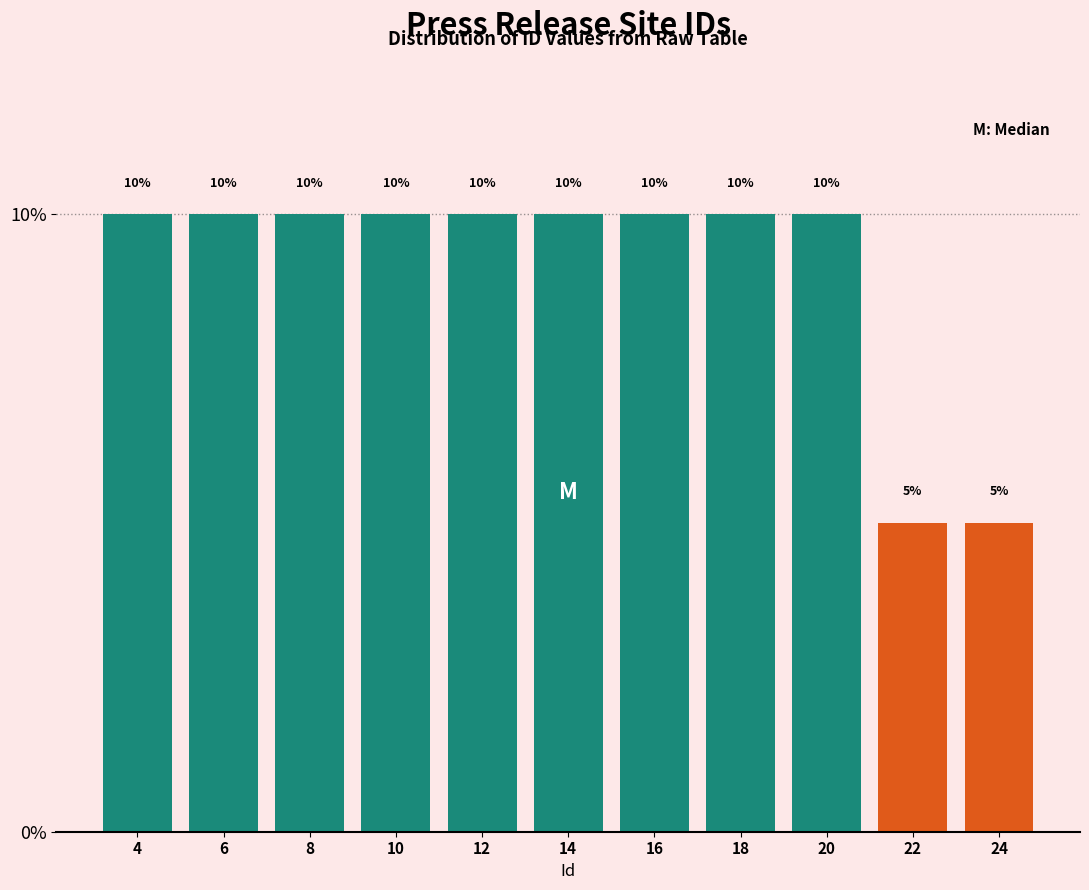

Reading right to left, extract all data points from this chart.

5	5	10	10	10	10	10	10	10	10	10